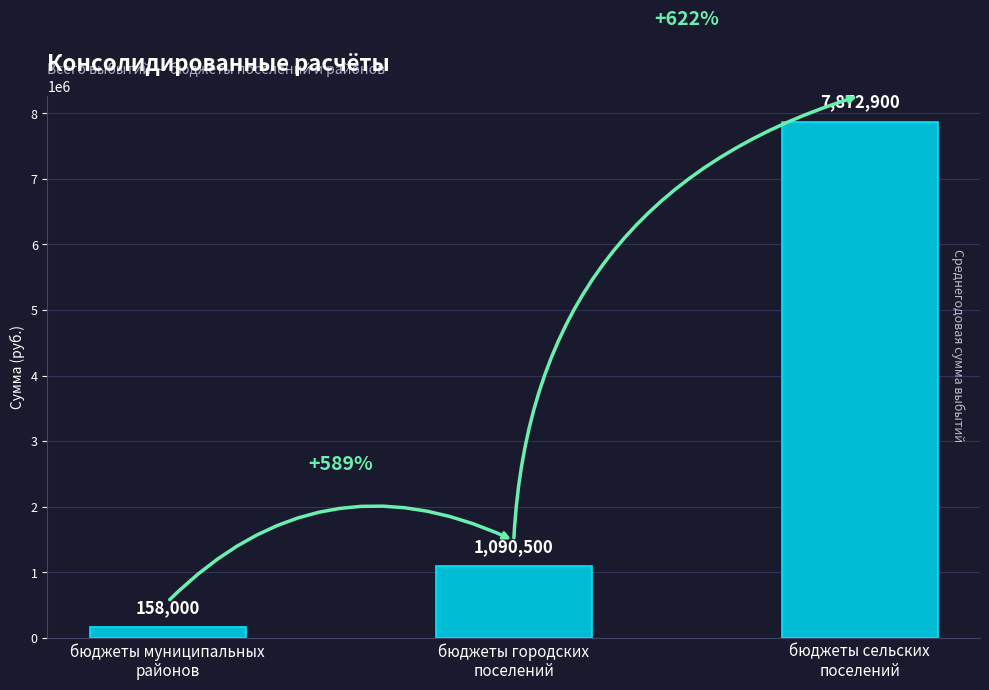

Rank the categories by value from highest to lowest.

бюджеты сельских
поселений, бюджеты городских
поселений, бюджеты муниципальных
районов